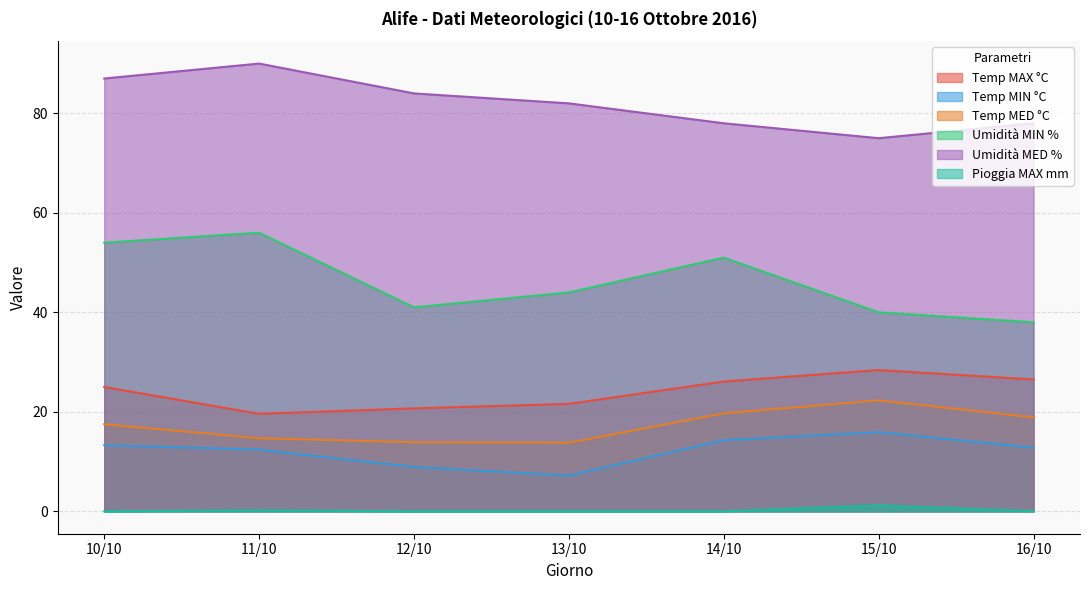

Reading left to right, extract all data points from this chart.

Temp MAX °C: 10/10=25.0	11/10=19.6	12/10=20.7	13/10=21.6	14/10=26.1	15/10=28.4	16/10=26.5
Temp MIN °C: 10/10=13.3	11/10=12.4	12/10=8.9	13/10=7.2	14/10=14.3	15/10=15.9	16/10=12.8
Temp MED °C: 10/10=17.5	11/10=14.7	12/10=13.9	13/10=13.8	14/10=19.7	15/10=22.3	16/10=18.9
Umidità MIN %: 10/10=54.0	11/10=56.0	12/10=41.0	13/10=44.0	14/10=51.0	15/10=40.0	16/10=38.0
Umidità MED %: 10/10=87.0	11/10=90.0	12/10=84.0	13/10=82.0	14/10=78.0	15/10=75.0	16/10=78.0
Pioggia MAX mm: 10/10=0.0	11/10=0.2	12/10=0.0	13/10=0.0	14/10=0.0	15/10=1.2	16/10=0.0